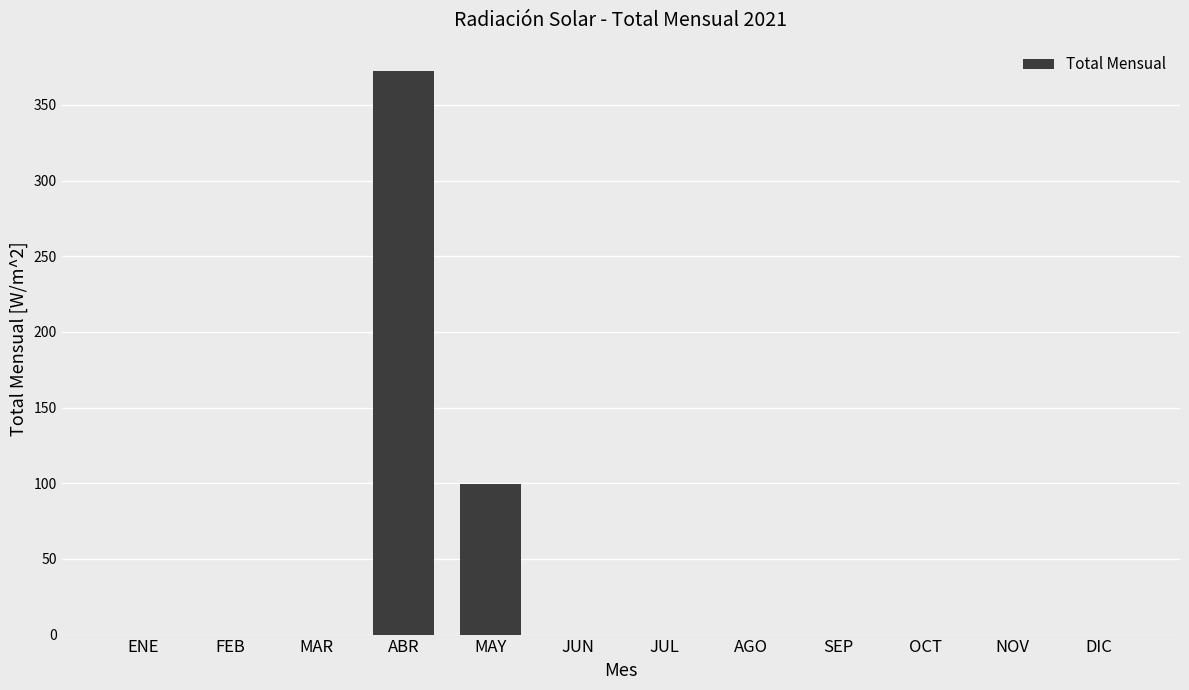

Reading left to right, list all the values displayed in this chart.

ENE=0.0	FEB=0.0	MAR=0.0	ABR=372.5	MAY=99.8	JUN=0.0	JUL=0.0	AGO=0.0	SEP=0.0	OCT=0.0	NOV=0.0	DIC=0.0